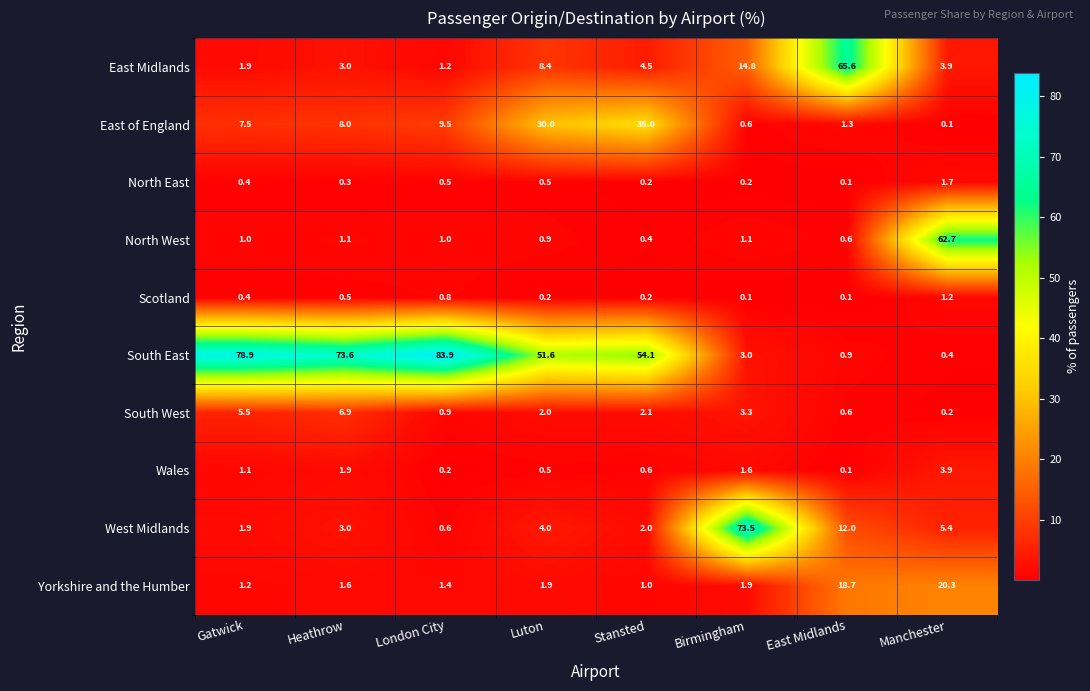

Which series has the widest spread of values?

South East